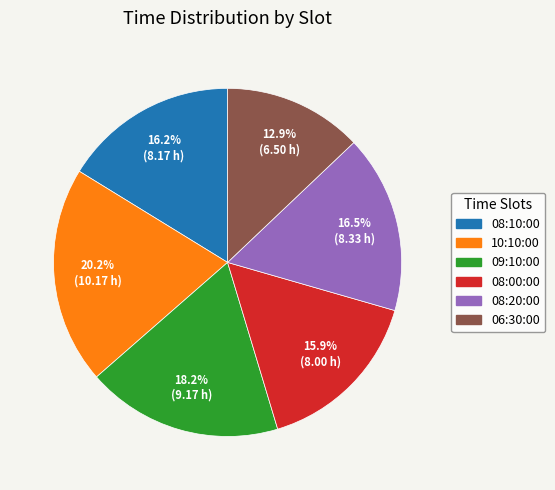

To the nearest percent, what is the combined percentage of 10:10:00 and 06:30:00?

33%